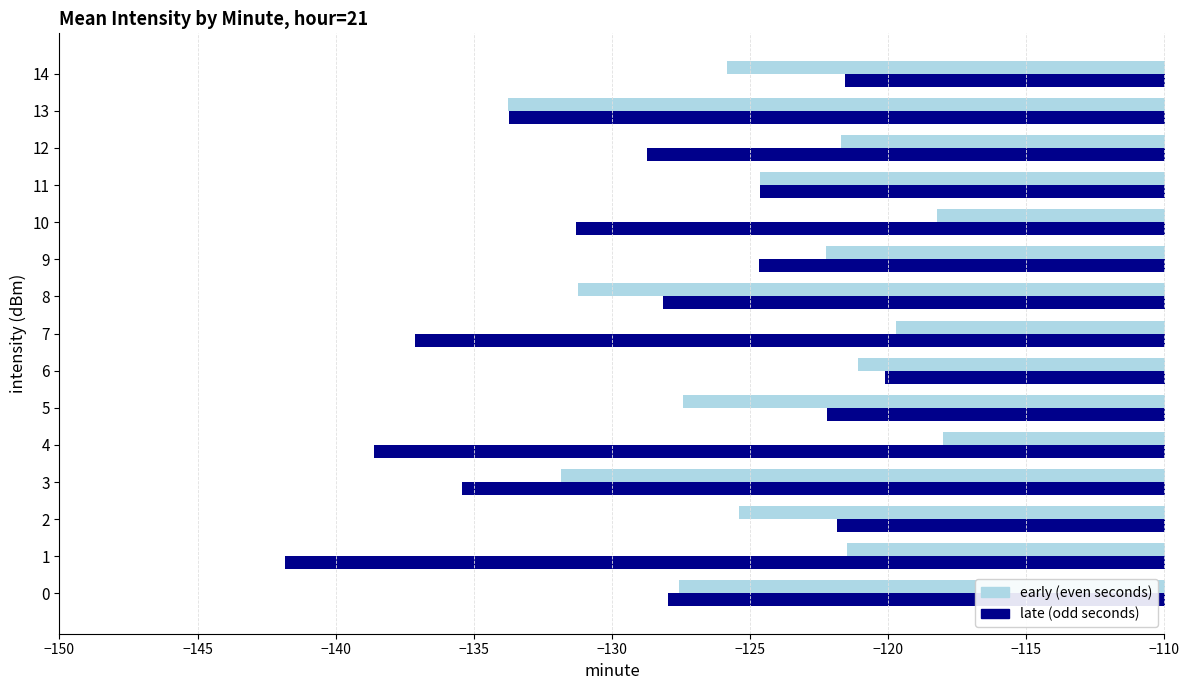

Which series has the largest range (max minus min)?

late (odd seconds)